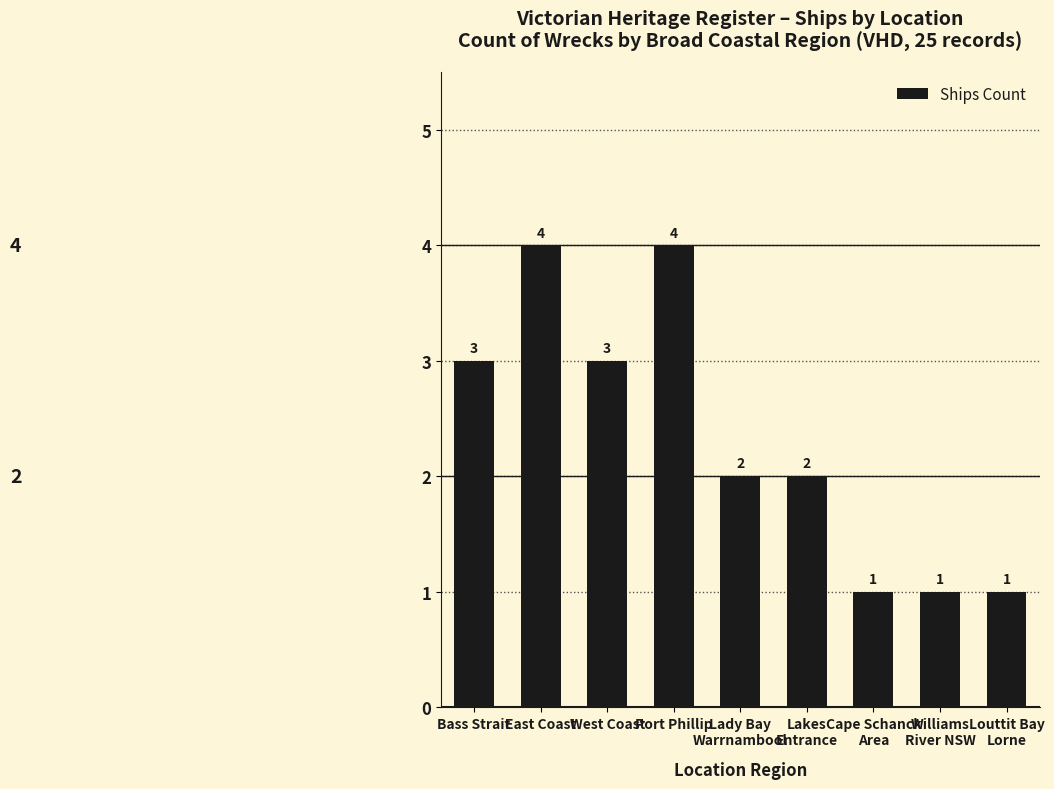

Approximately how many times larger is the value at Bass Strait compared to Williams
River NSW?

3.0